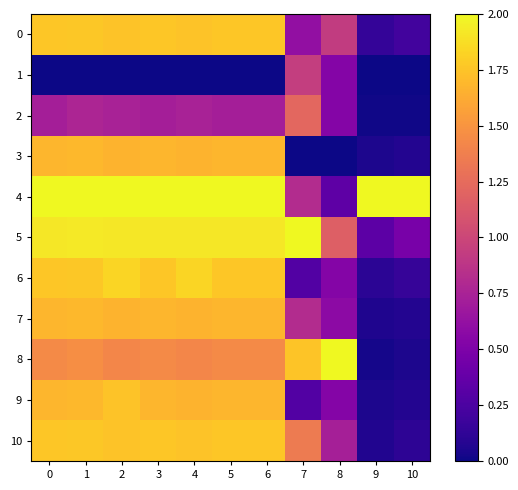

Between 4 and 9, which series saw the biggest shift?

6